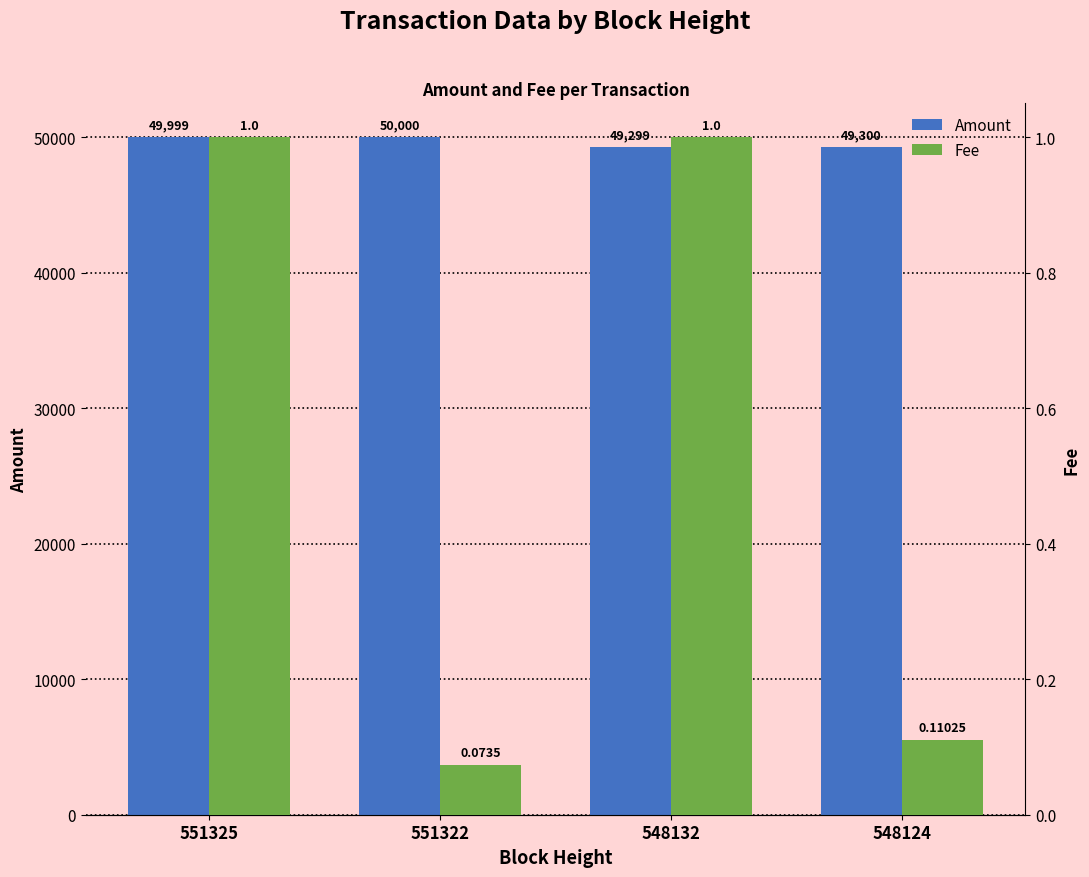

Does the chart contain any negative values?

No